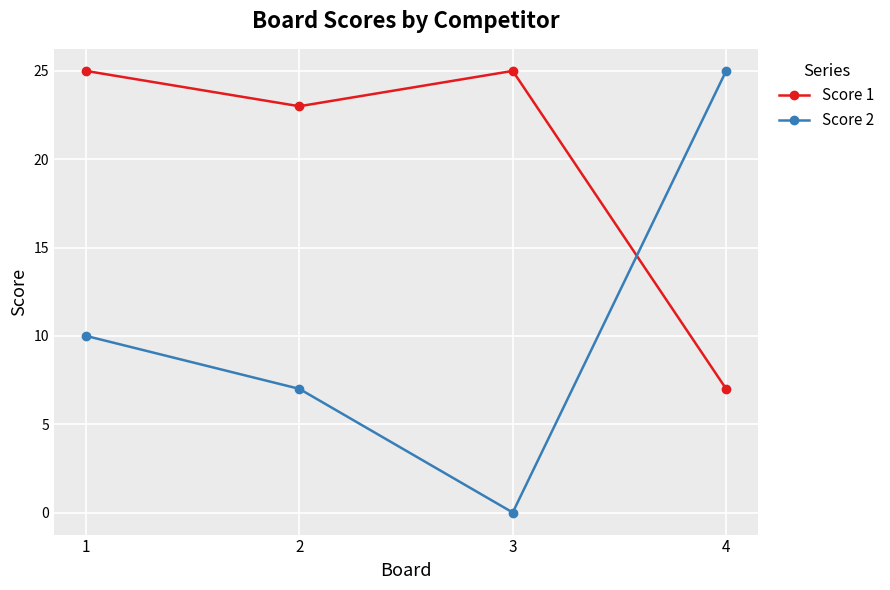

What are all the series names shown in the legend?

Score 1, Score 2